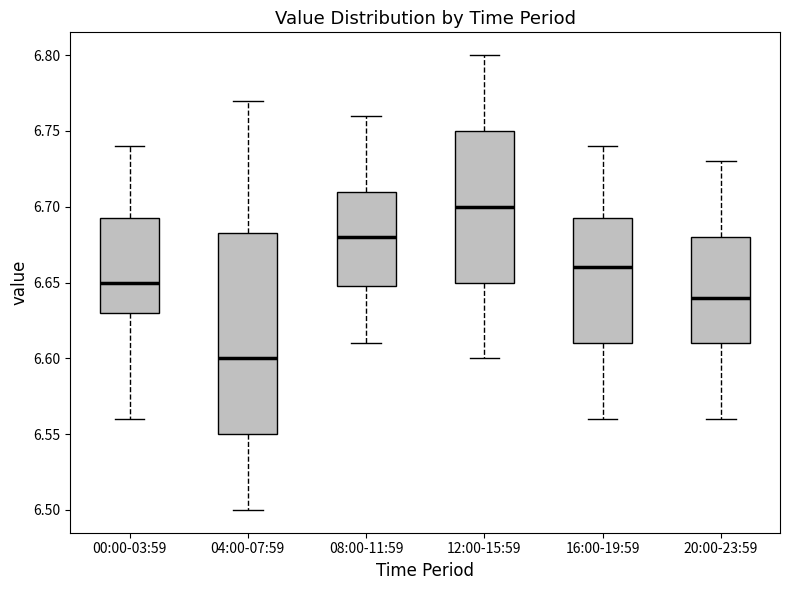

Reading left to right, transcribe this box plot: for each box, give where its median line is, the range the box spans, and where its two whiskers end, as read against the y-axis. The values are not printed on the chart, so give them approximately, as read against the axis.

00:00-03:59: median 6.650, box 6.630 to 6.695, whiskers 6.560 to 6.740
04:00-07:59: median 6.600, box 6.550 to 6.685, whiskers 6.500 to 6.770
08:00-11:59: median 6.680, box 6.650 to 6.710, whiskers 6.610 to 6.760
12:00-15:59: median 6.700, box 6.650 to 6.750, whiskers 6.600 to 6.800
16:00-19:59: median 6.660, box 6.610 to 6.695, whiskers 6.560 to 6.740
20:00-23:59: median 6.640, box 6.610 to 6.680, whiskers 6.560 to 6.730